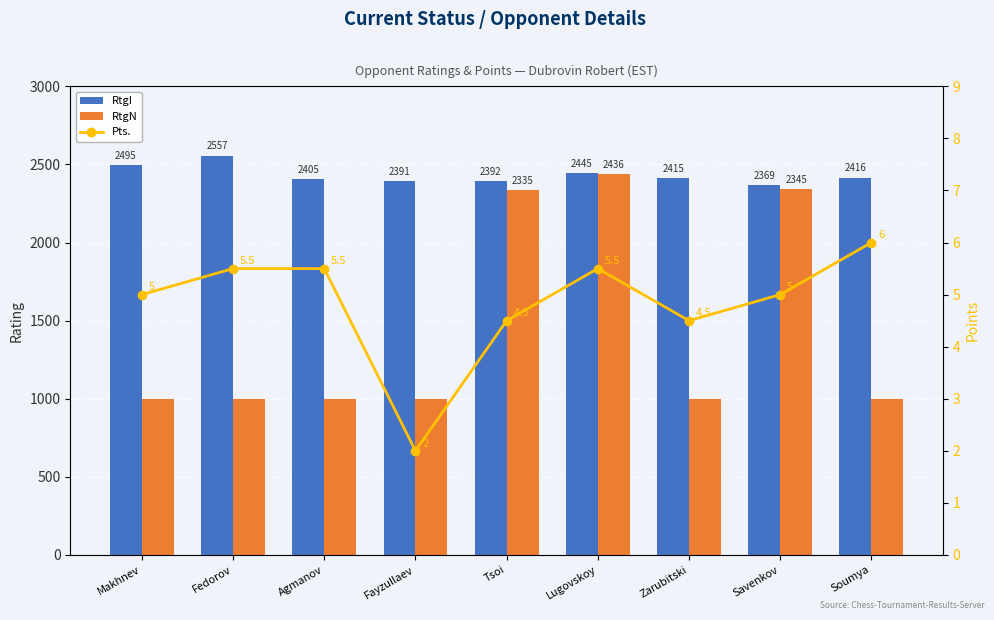

True or false: Pts. has a value of 2.0 at Fayzullaev.

True